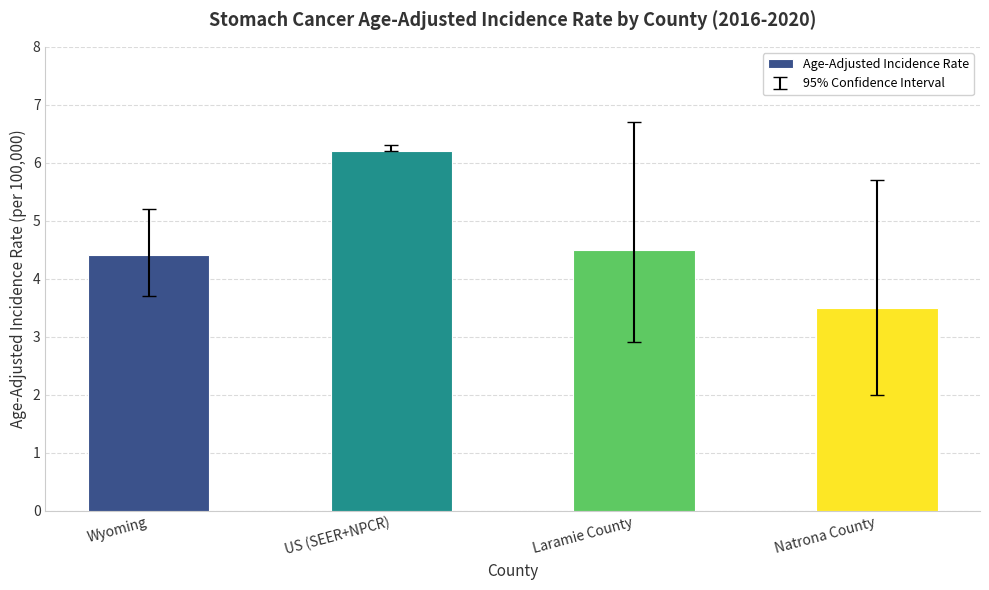

Reading left to right, what are all the values shown in this chart?

Wyoming=4.4	US (SEER+NPCR)=6.2	Laramie County=4.5	Natrona County=3.5